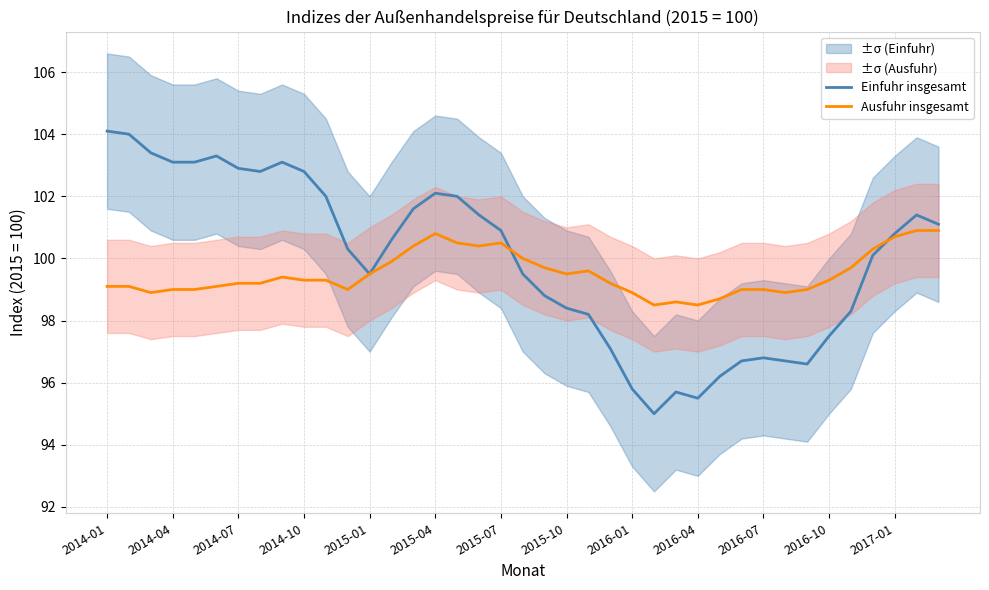

What is the sum of all Ausfuhr insgesamt values?

3880.5